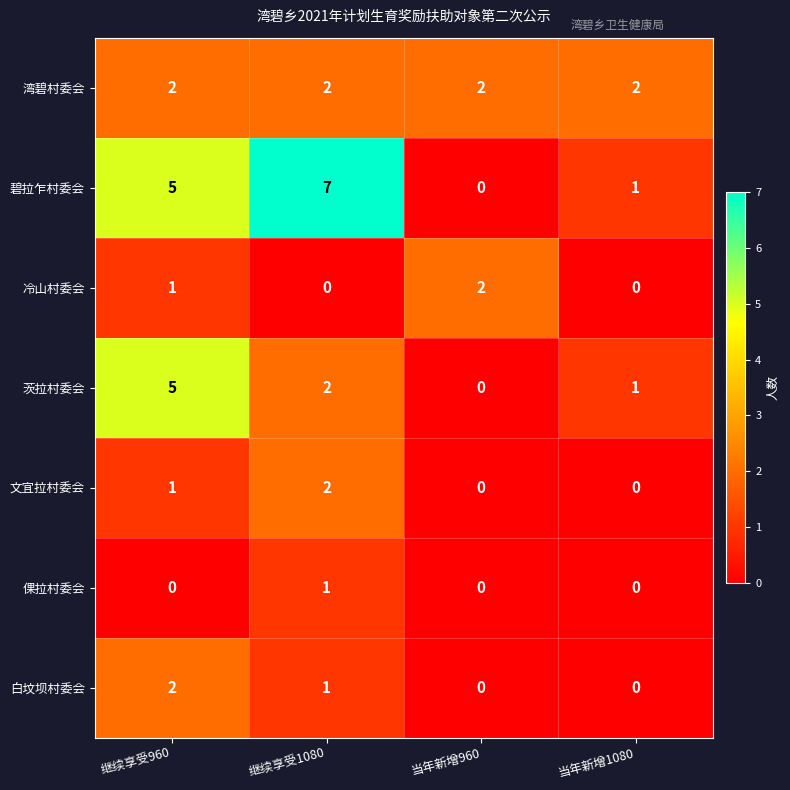

Reading left to right, what are all the values shown in this chart?

湾碧村委会: 2	2	2	2
碧拉乍村委会: 5	7	0	1
冷山村委会: 1	0	2	0
茨拉村委会: 5	2	0	1
文宜拉村委会: 1	2	0	0
倮拉村委会: 0	1	0	0
白坟坝村委会: 2	1	0	0